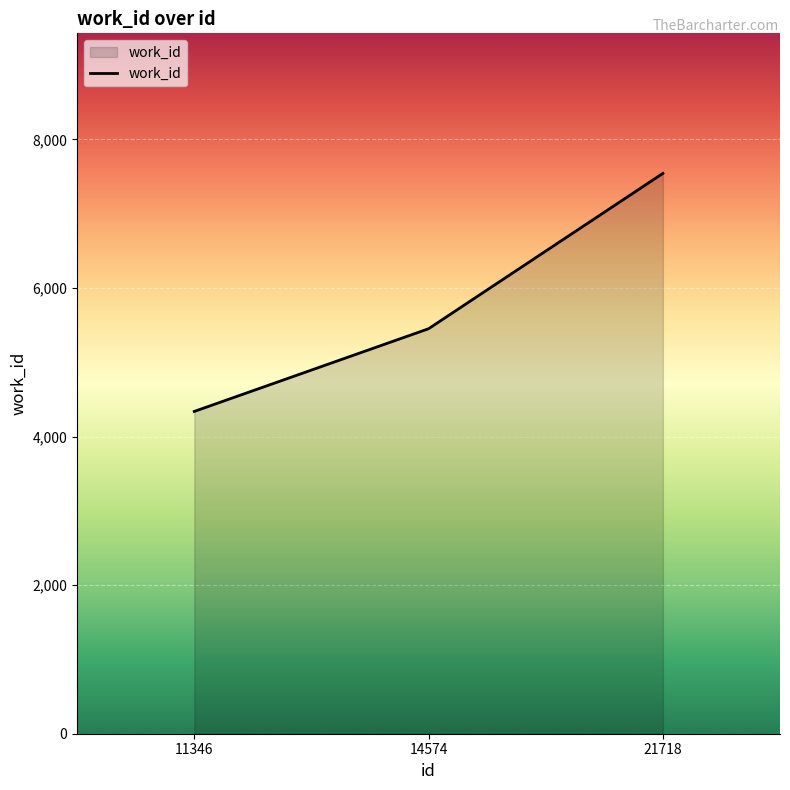

List the labels in order of value, largest first.

21718, 14574, 11346